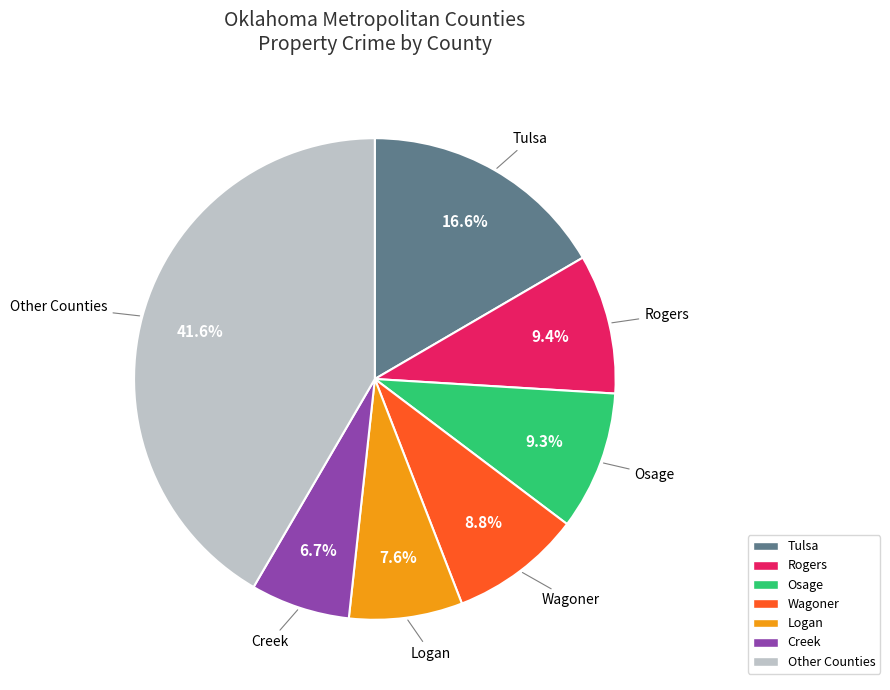

Does any single category account for the majority?

No